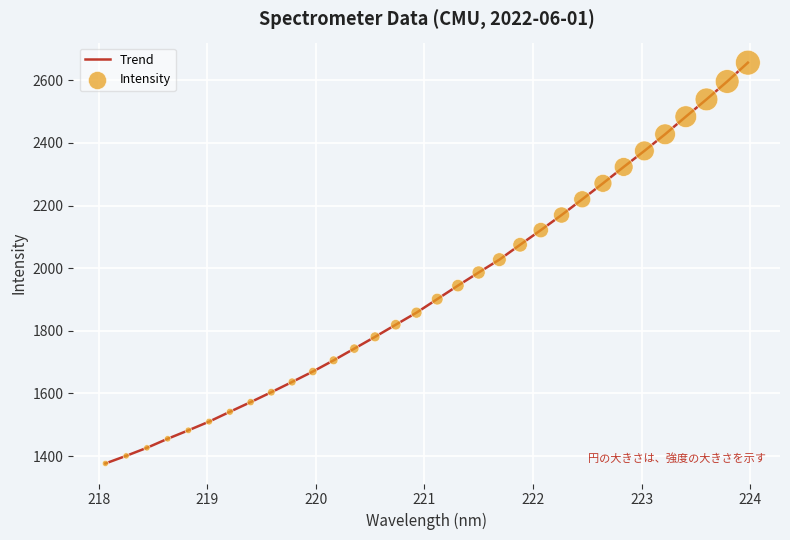

What is the minimum value shown in the chart?

1376.4